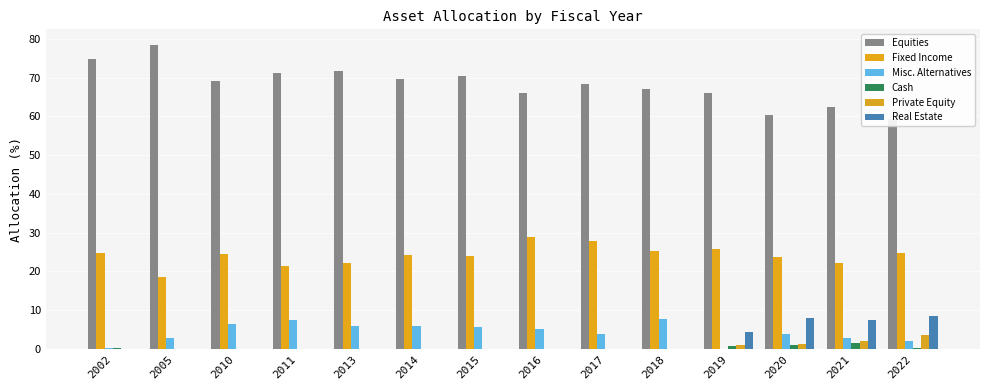

Is it true that Equities equals 127.1 at 2002?

False